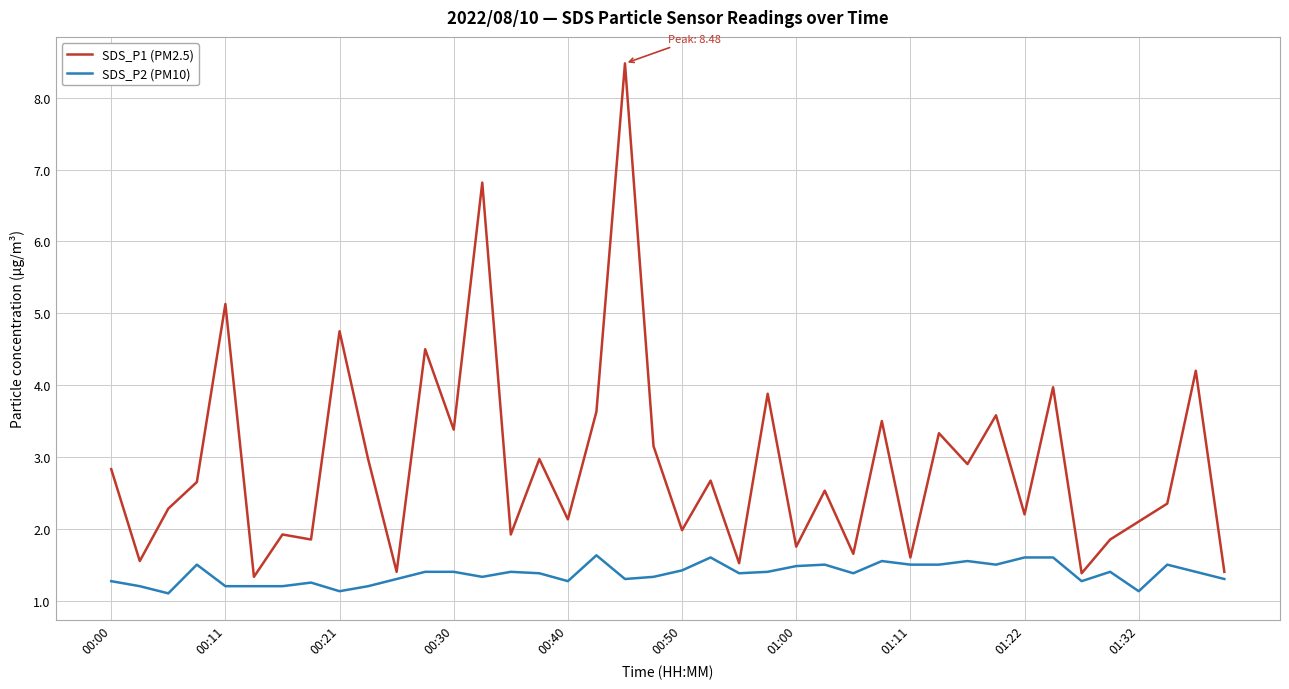

What are all the series names shown in the legend?

SDS_P1 (PM2.5), SDS_P2 (PM10)